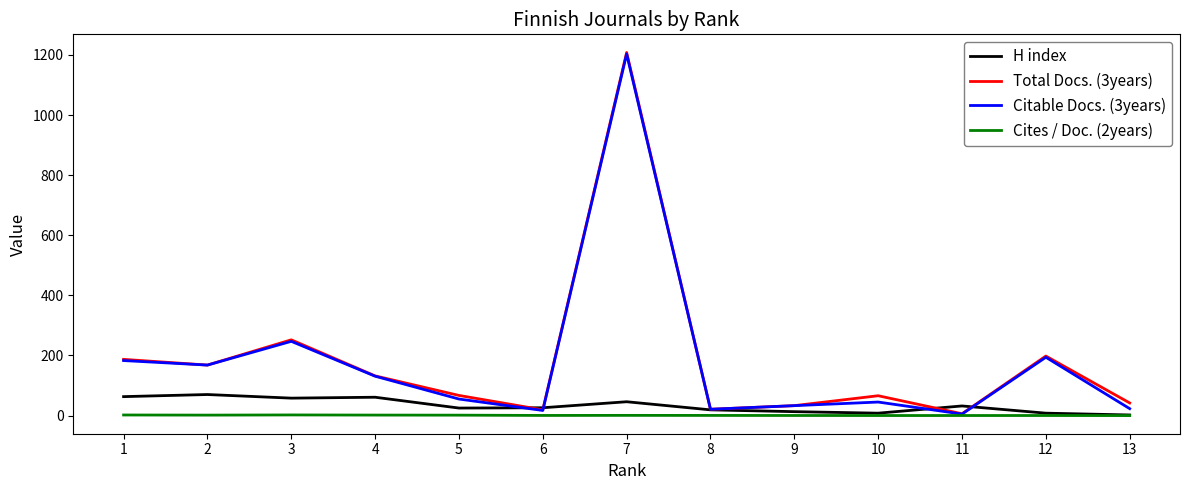

At which category does Total Docs. (3years) reach its first local peak?

3